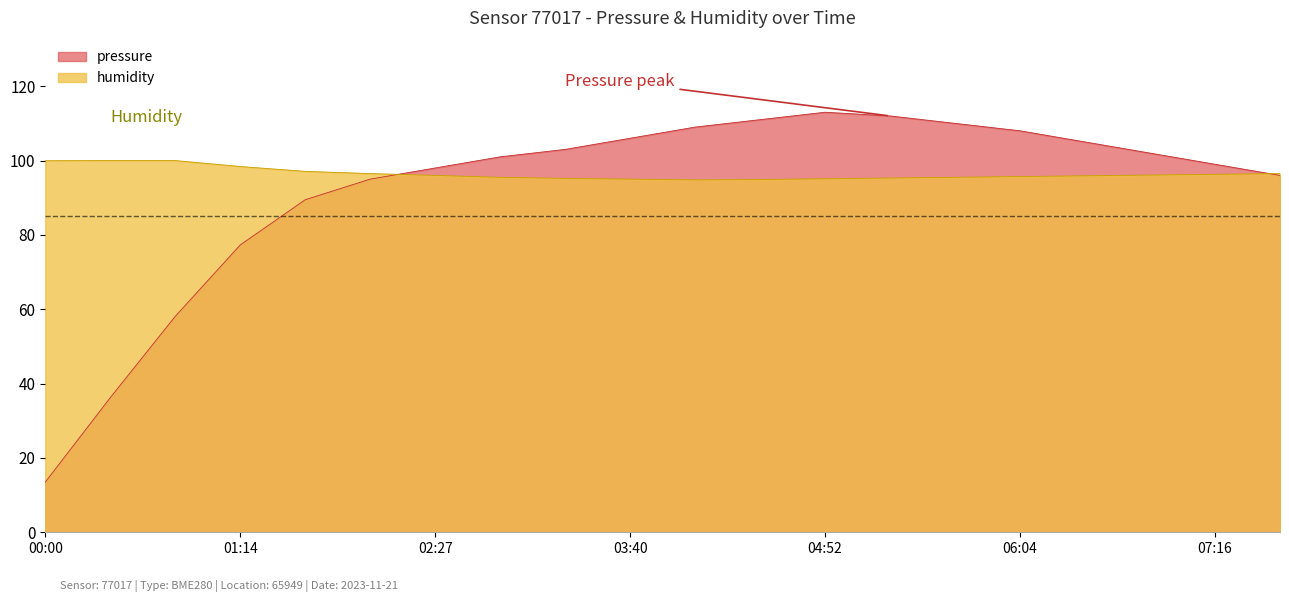

At how many categories does at least one series exceed 49?

20